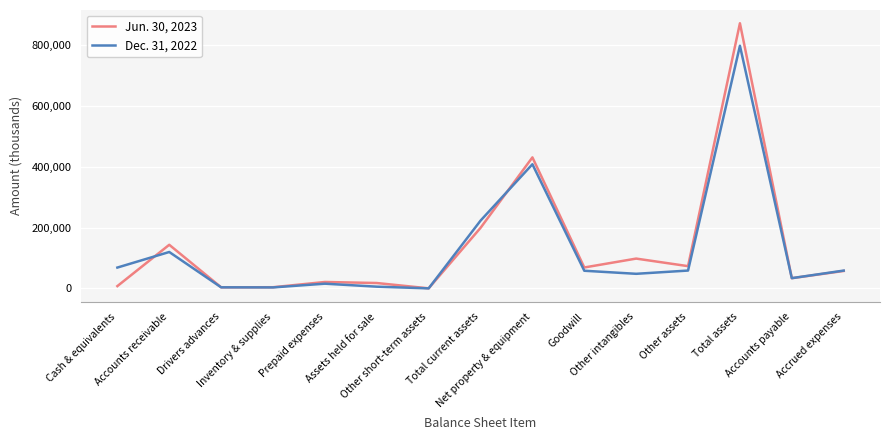

What is the maximum value shown in the chart?

870506